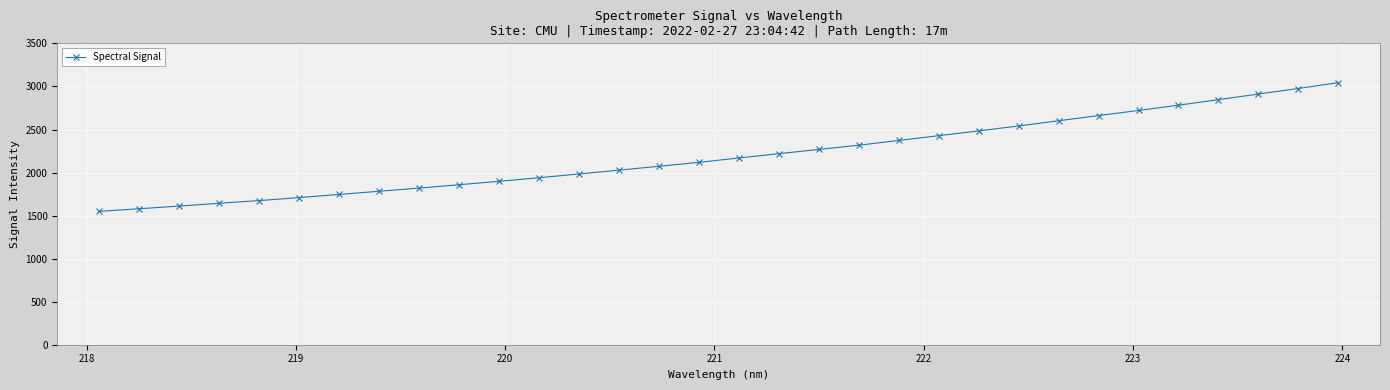

What is the value of the 32nd point from the left?

3044.7